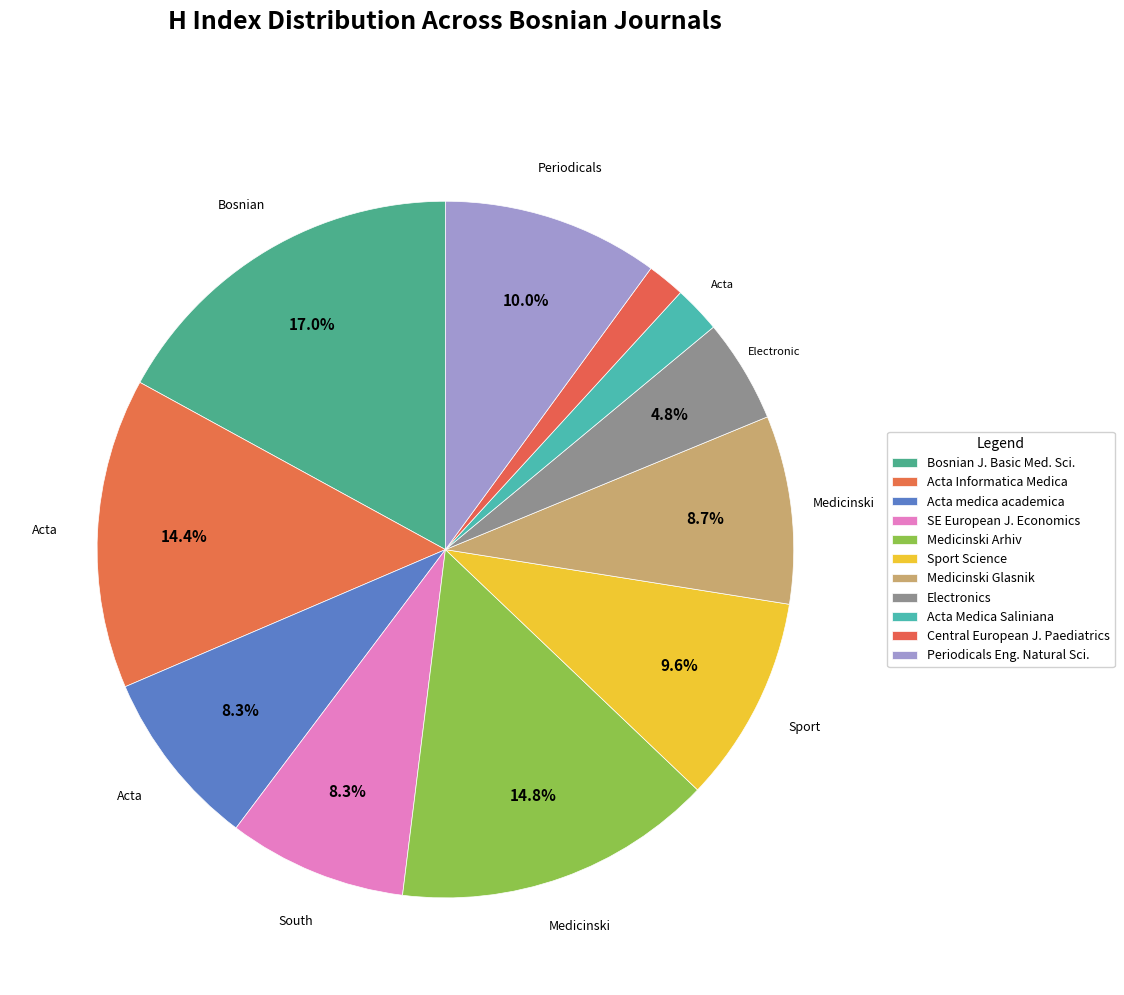

To the nearest percent, what is the average slice percentage?

9%